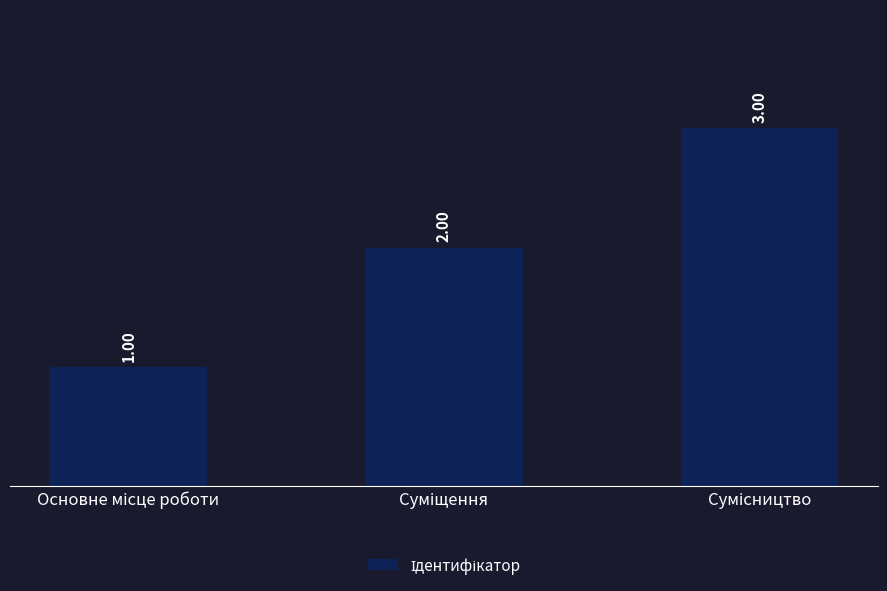

What is the sum of all values?

6